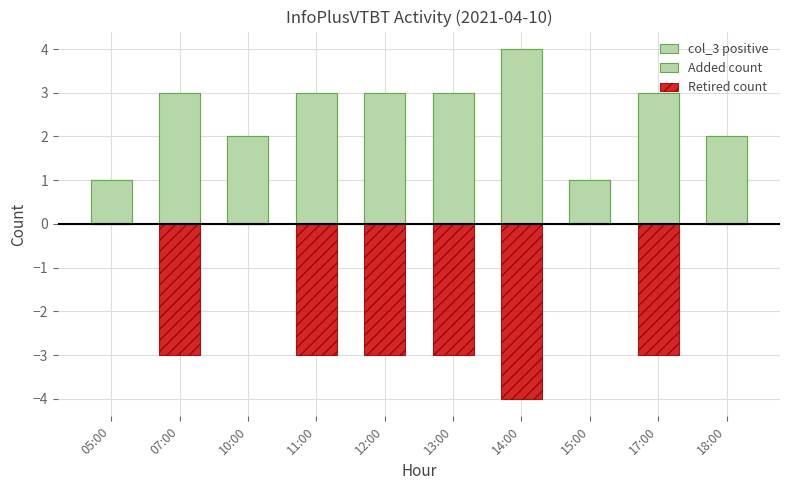

The Added count series shows 3 at 12:00. True or false?

True